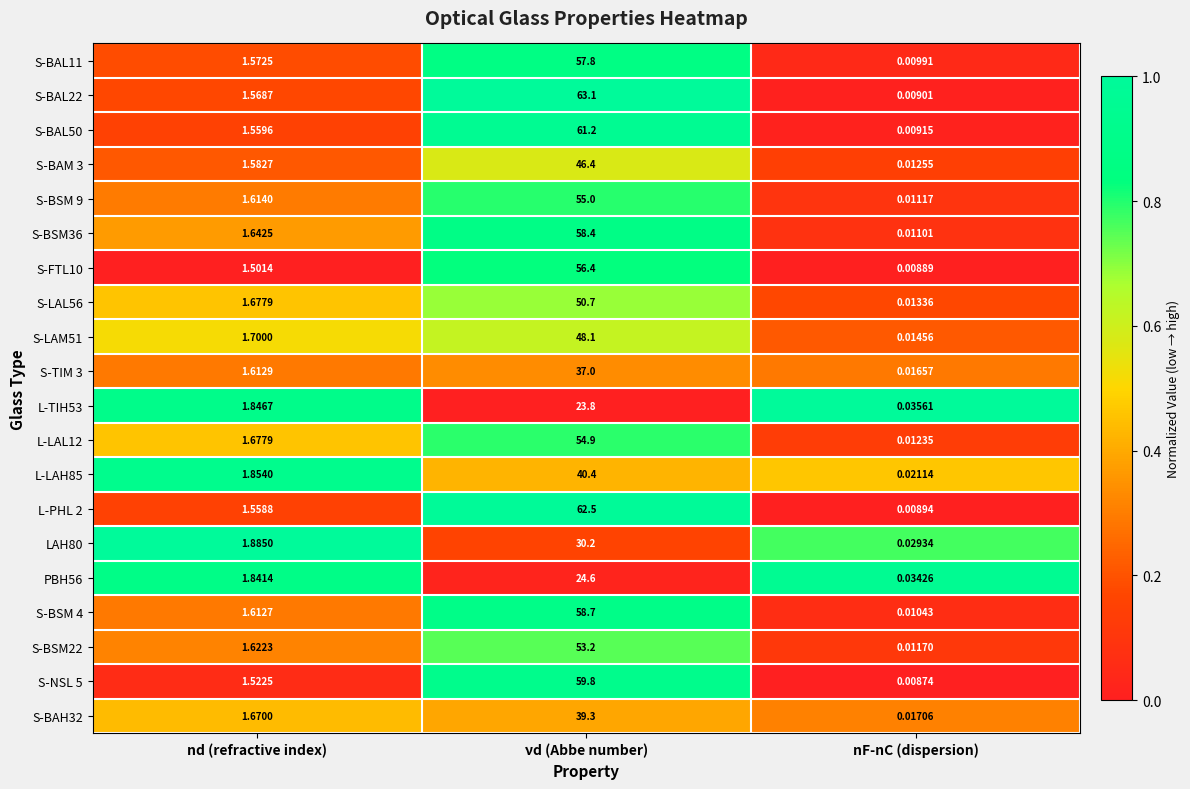

What is the maximum value shown in the chart?

63.1